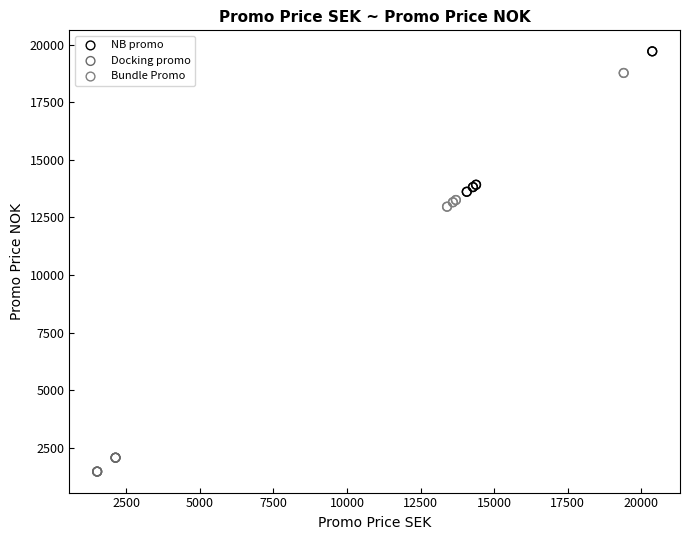

Which series contains the highest Y value?

NB promo